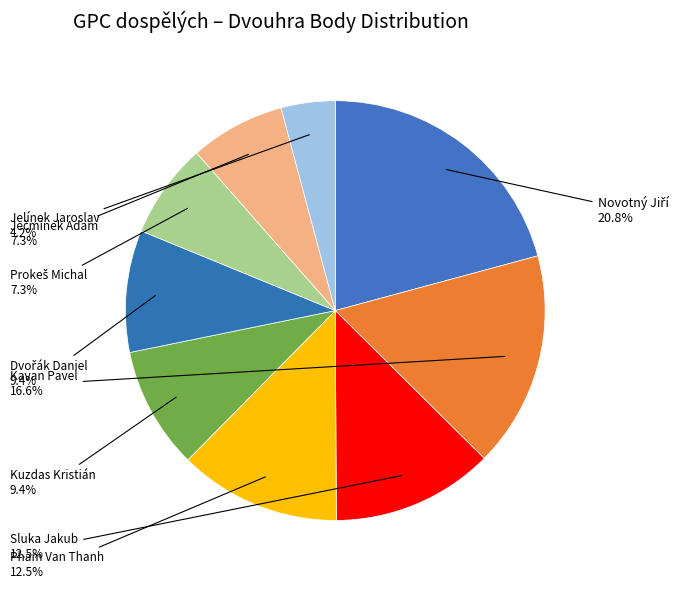

To the nearest percent, what is the difference between the largest and smallest slice percentages?

17%